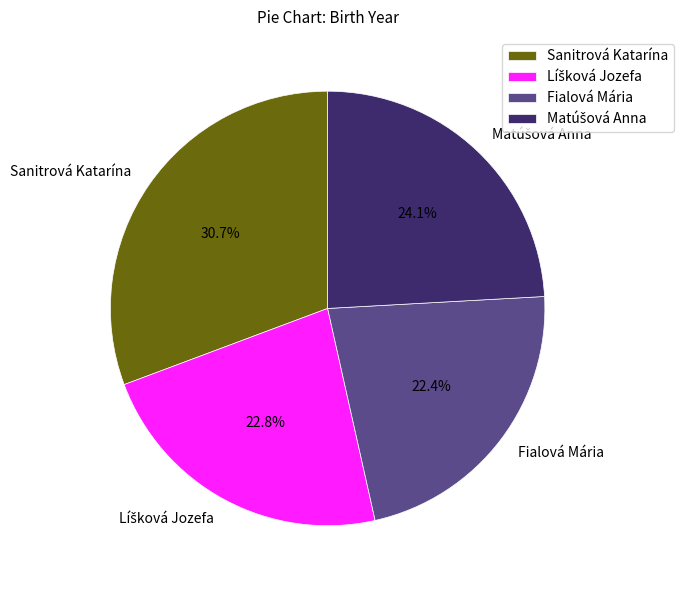

Is there a majority slice in this chart?

No